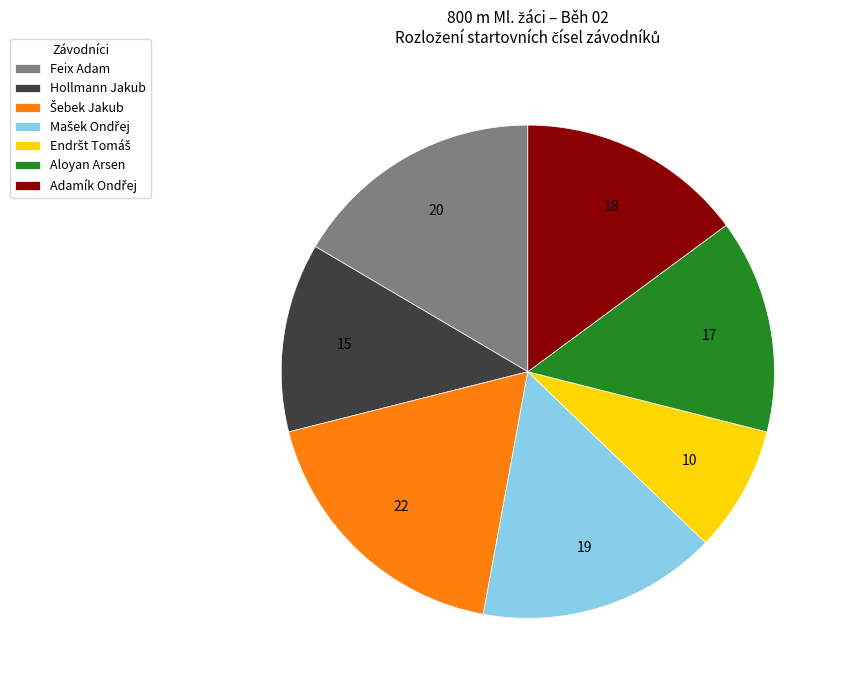

Is it true that Aloyan Arsen is 14% of the pie?

True